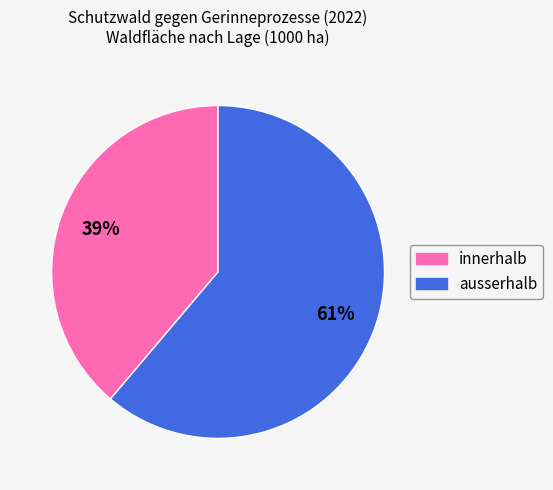

Is the sum of innerhalb and ausserhalb greater than half?

Yes